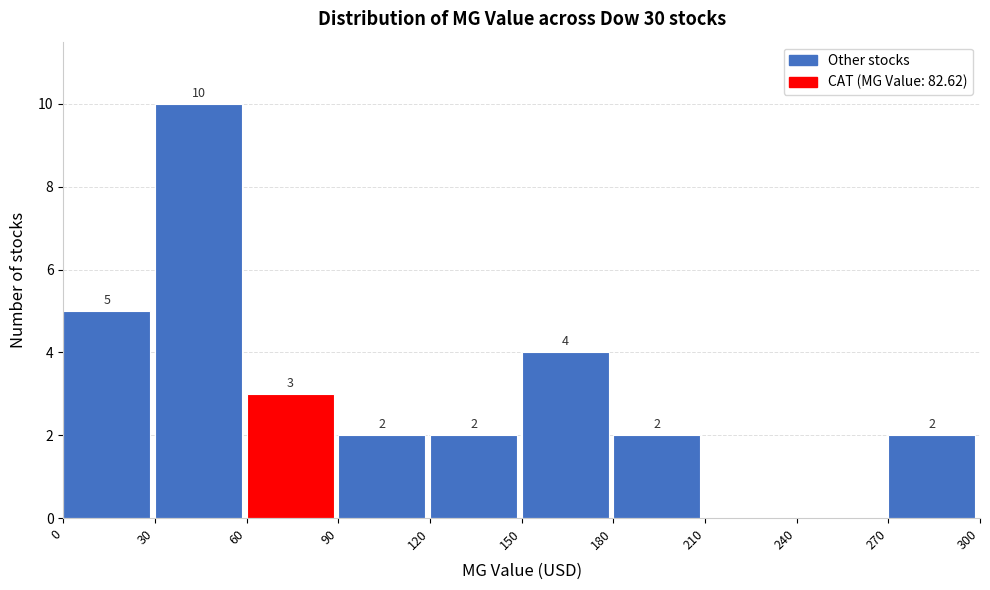

Which range on the x-axis has the tallest bar?

30 to 60